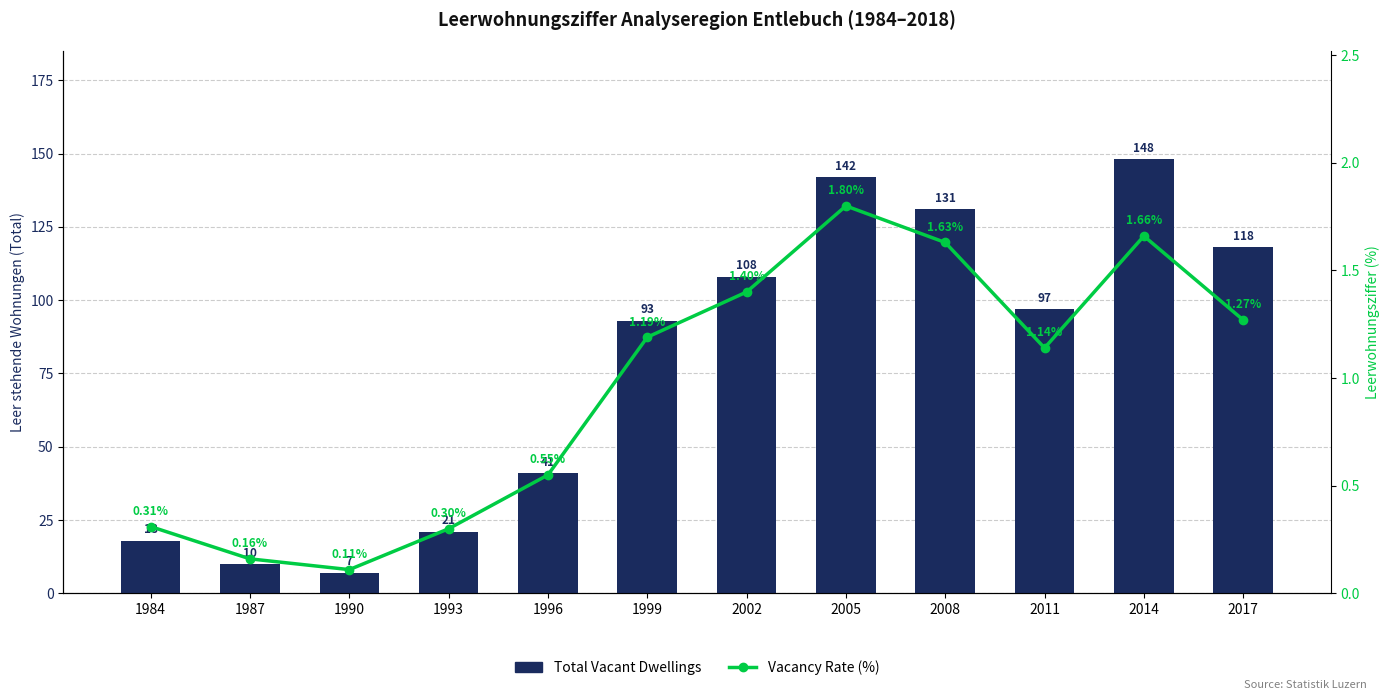

What is the difference between the highest and lowest values at 1999?

91.8